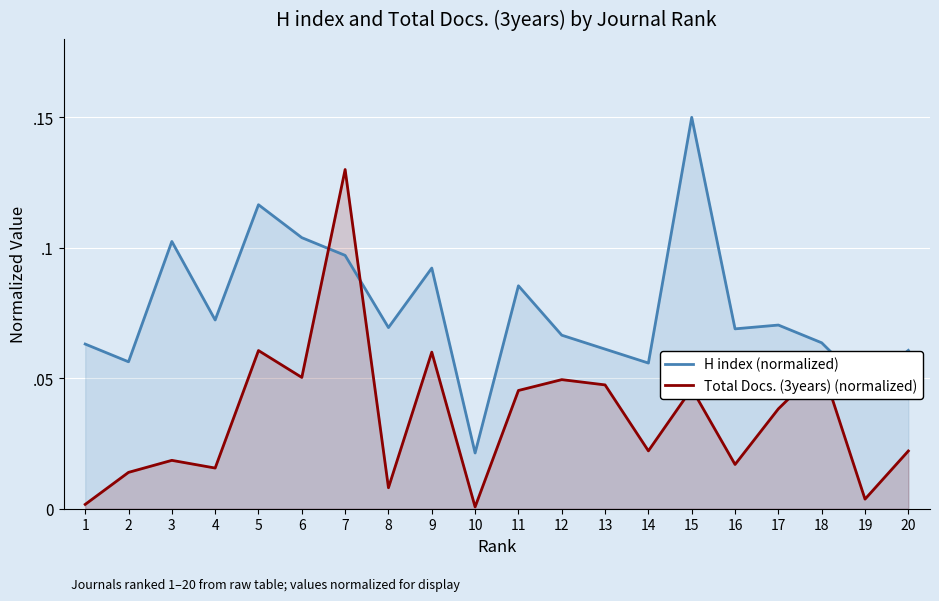

Which series changed the most between 4 and 9?

Total Docs. (3years) (normalized)